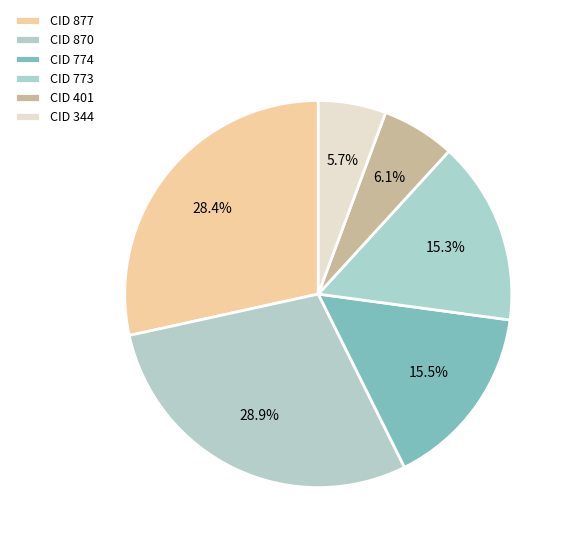

How many segments does this pie chart have?

6